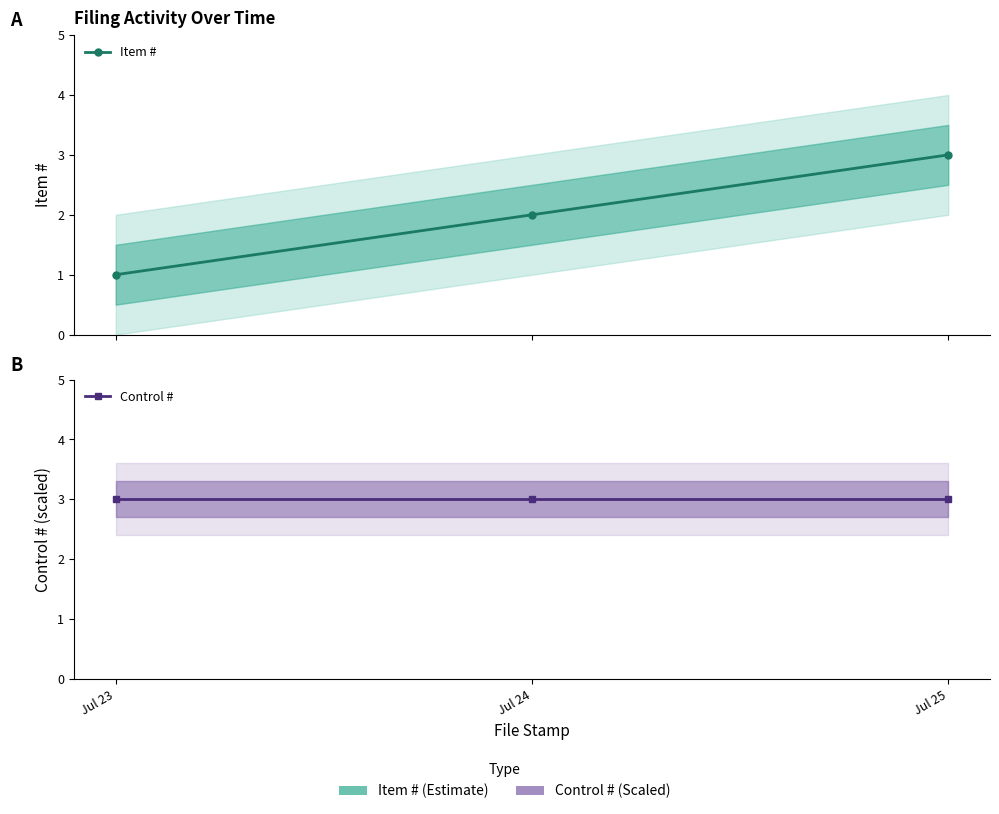

How many Item # values are between 1 and 3?

3